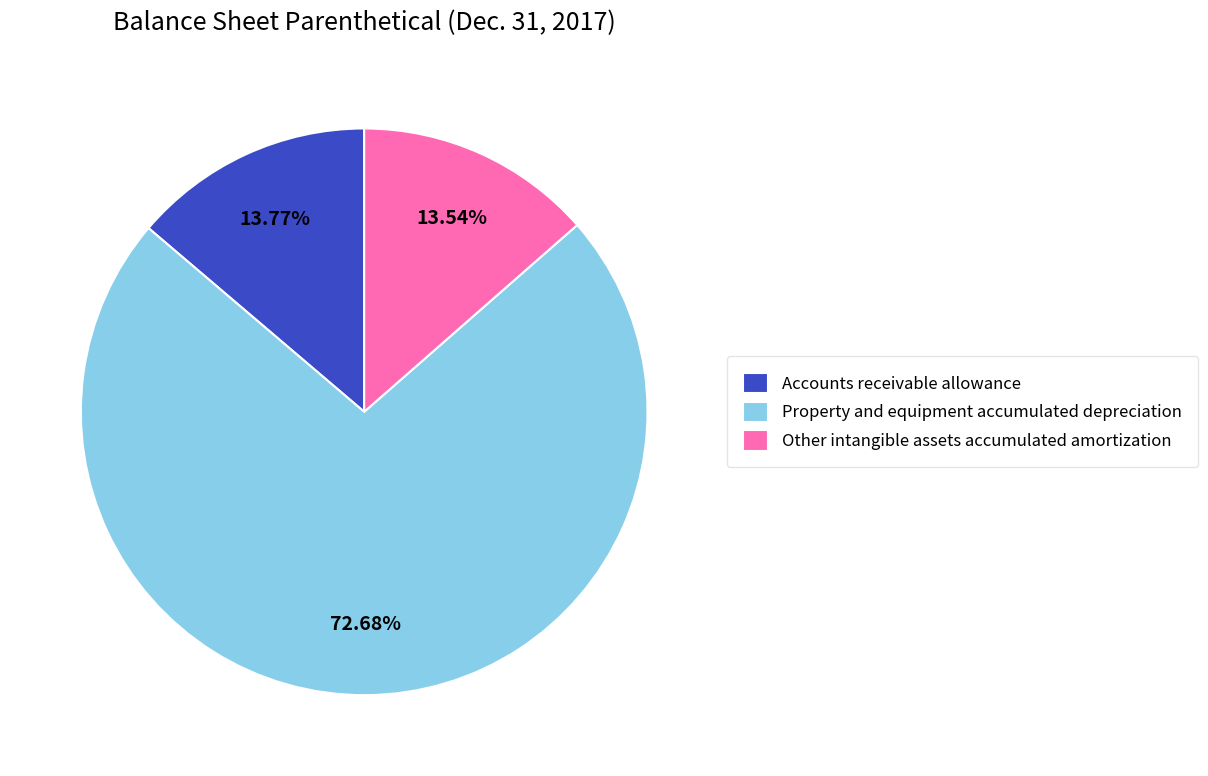

The Other intangible assets accumulated amortization slice represents 6% of the pie. True or false?

False